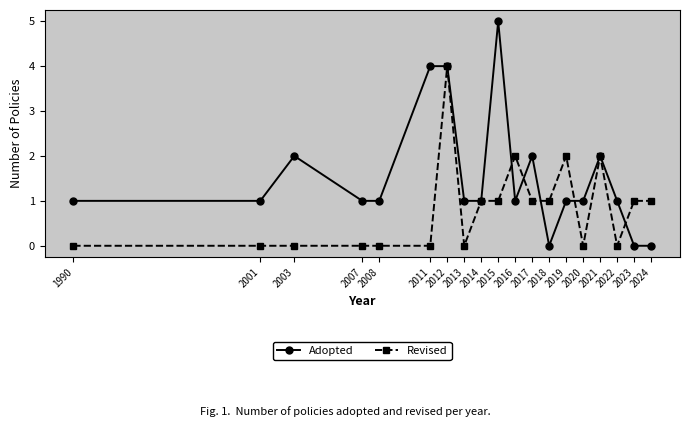

What is the difference between the maximum and second lowest values in the Adopted series?

5